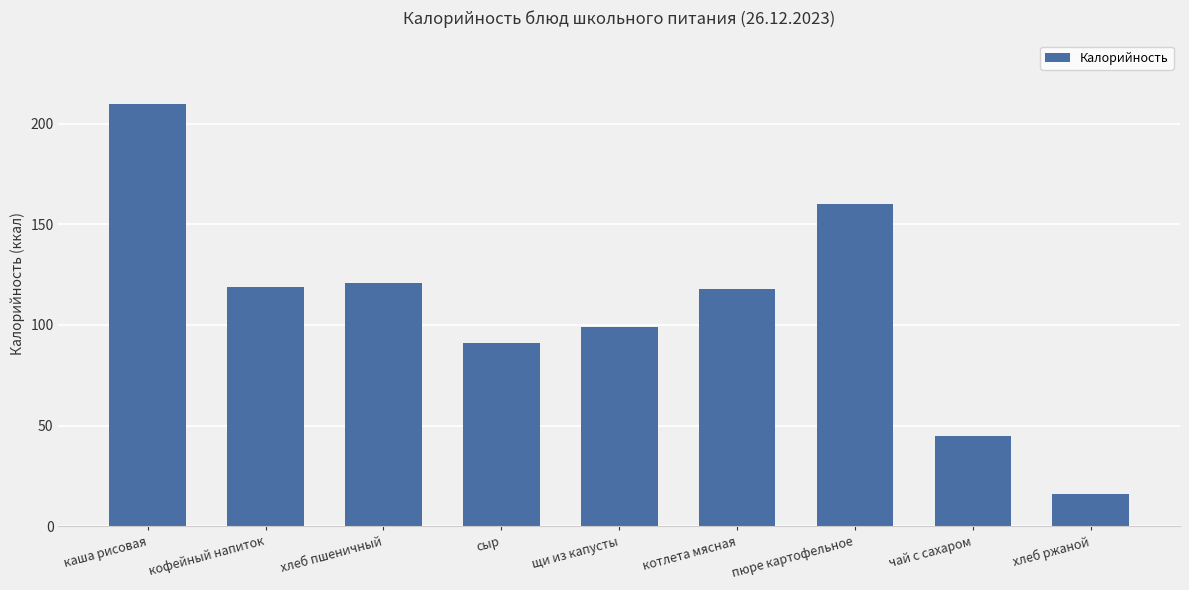

What is the average value?

109